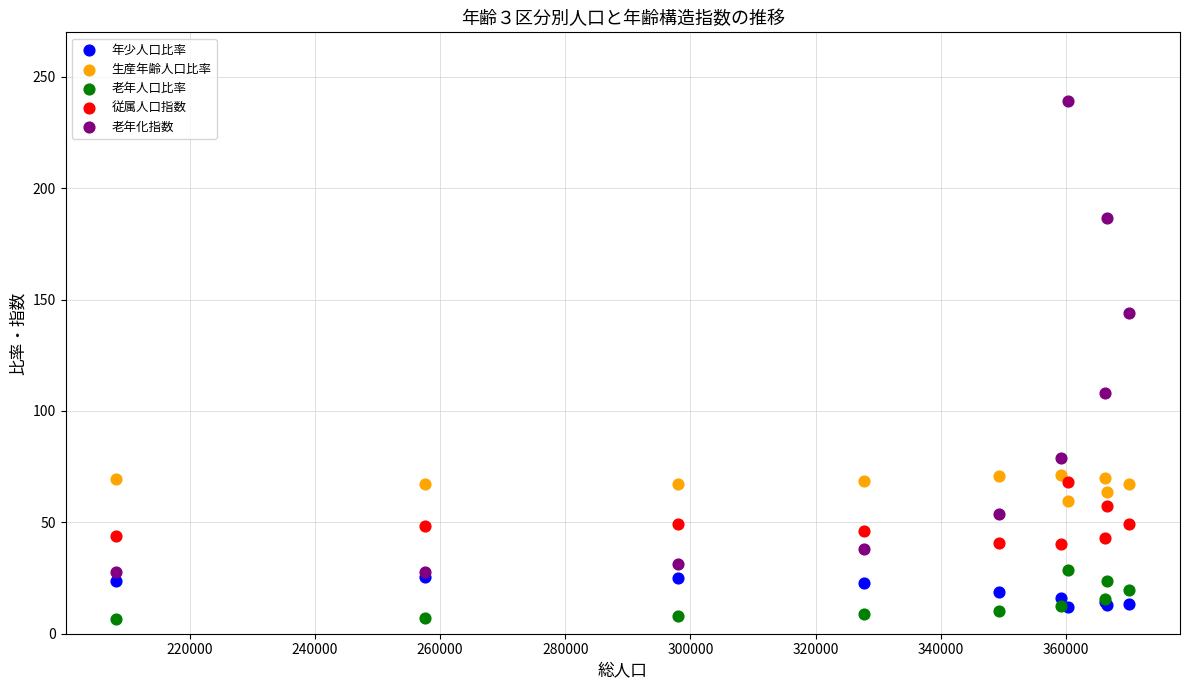

Which series has the widest spread of Y values?

老年化指数